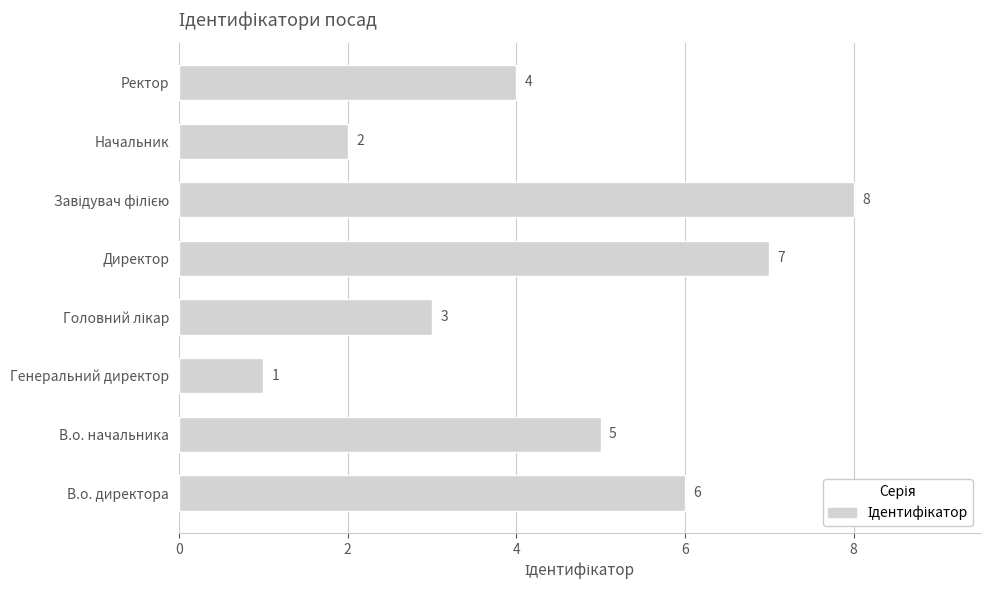

What is the difference between the maximum and minimum values?

7